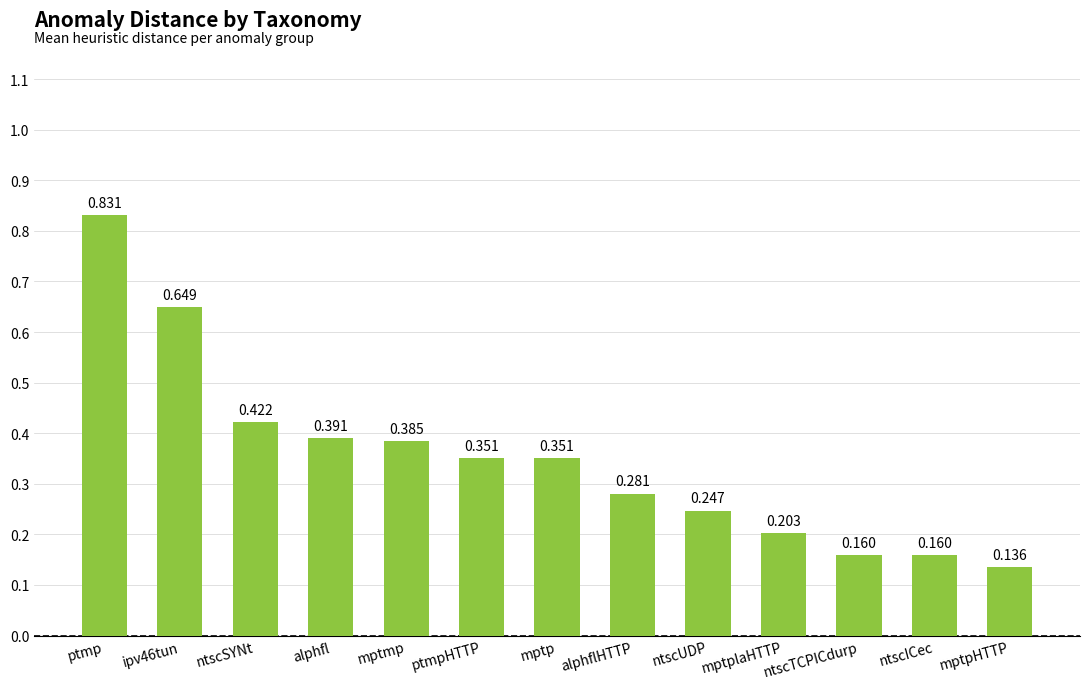

Which category has the highest value across all series?

ptmp